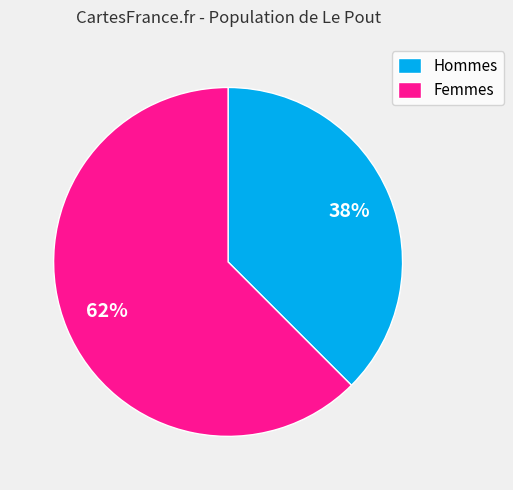

Between Femmes and Hommes, which is larger?

Femmes